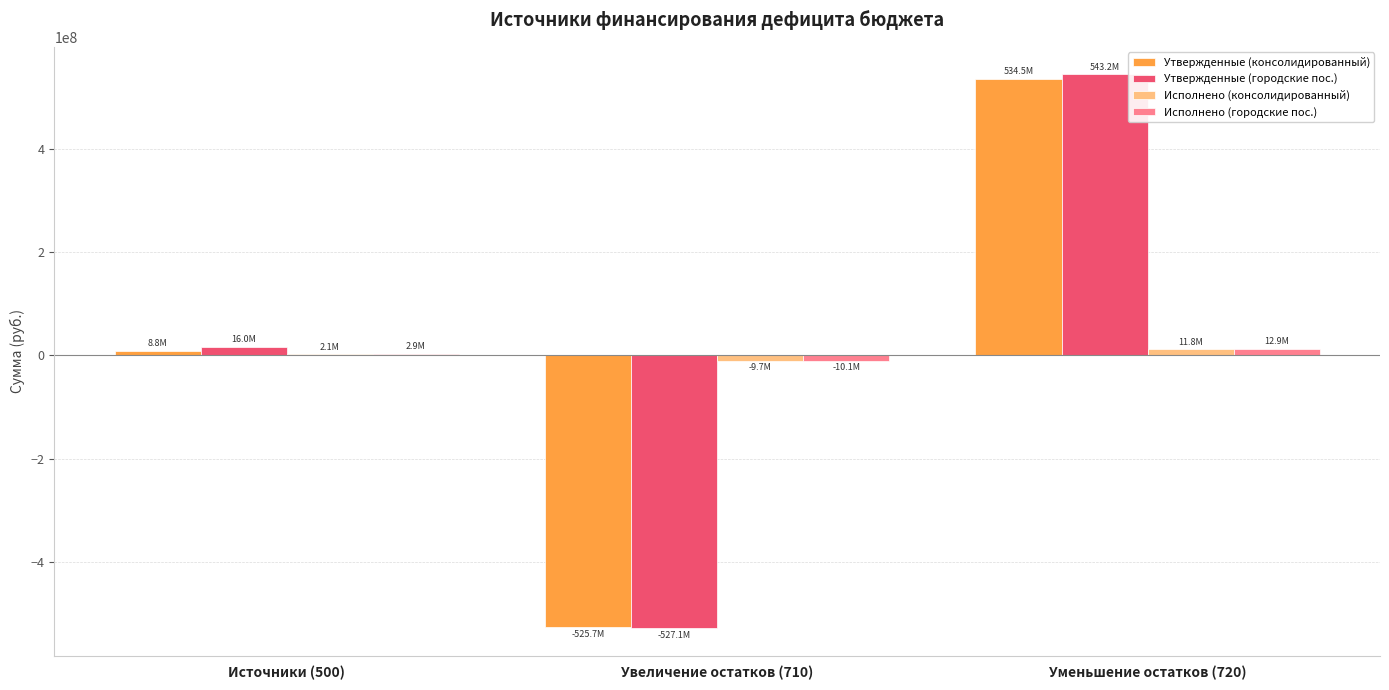

What is the sum of all Исполнено (городские пос.) values?

5783310.0